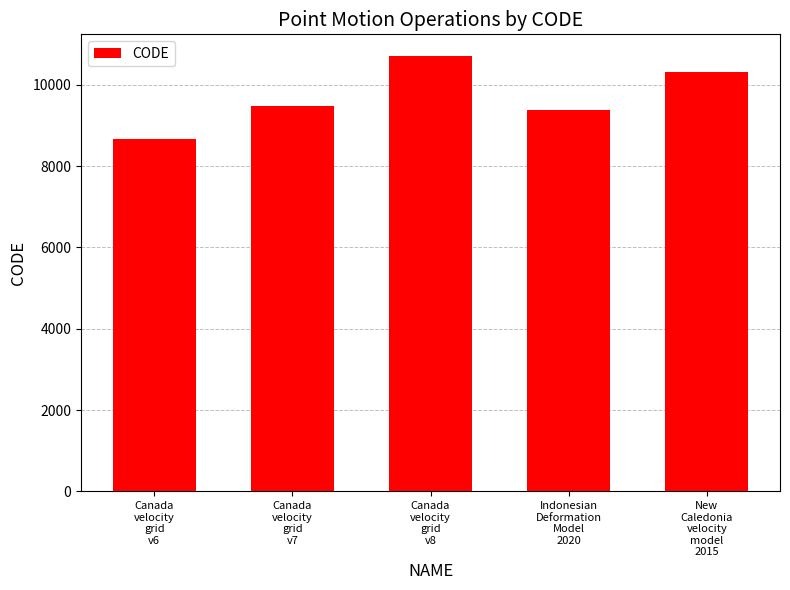

Rank the categories by value from highest to lowest.

Canada
velocity
grid
v8, New
Caledonia
velocity
model
2015, Canada
velocity
grid
v7, Indonesian
Deformation
Model
2020, Canada
velocity
grid
v6